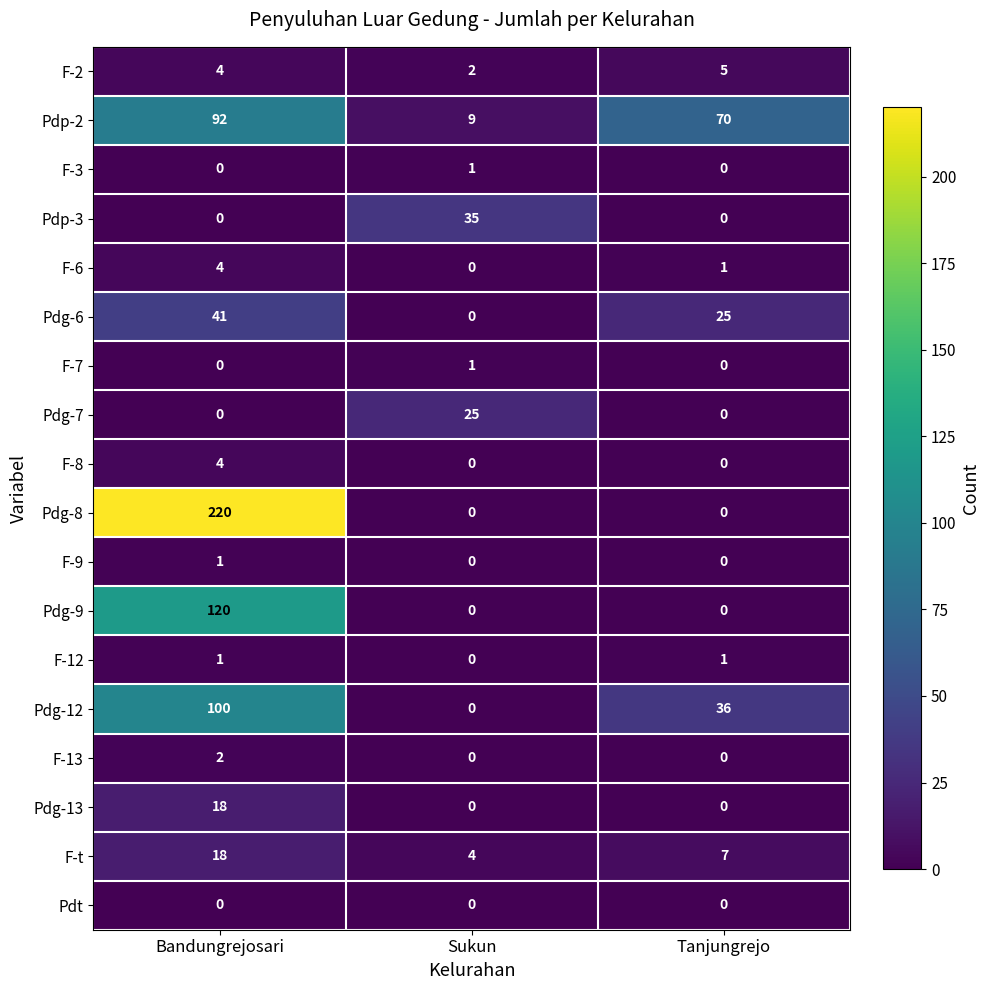

List the labels in order of F-2 value, smallest first.

Sukun, Bandungrejosari, Tanjungrejo